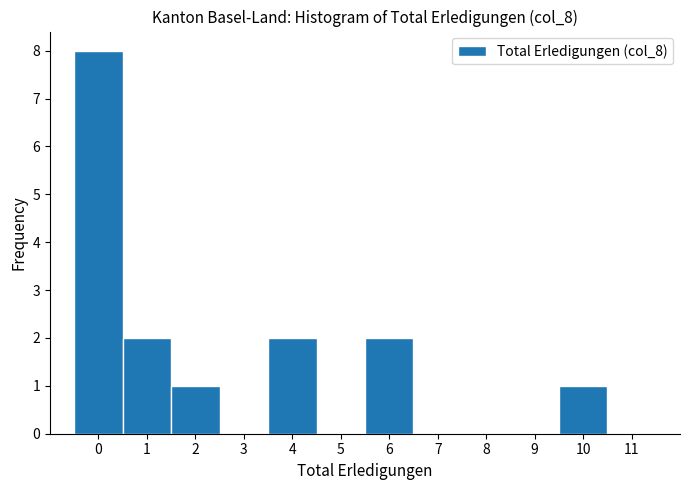

Reading left to right, transcribe this chart: for each bar, give the range it covers on the x-axis and its height. The values are not printed on the chart, so give them approximately, as read against the axis.

-0.5 to 0.5: 8
0.5 to 1.5: 2
1.5 to 2.5: 1
2.5 to 3.5: 0
3.5 to 4.5: 2
4.5 to 5.5: 0
5.5 to 6.5: 2
6.5 to 7.5: 0
7.5 to 8.5: 0
8.5 to 9.5: 0
9.5 to 10.5: 1
10.5 to 11.5: 0